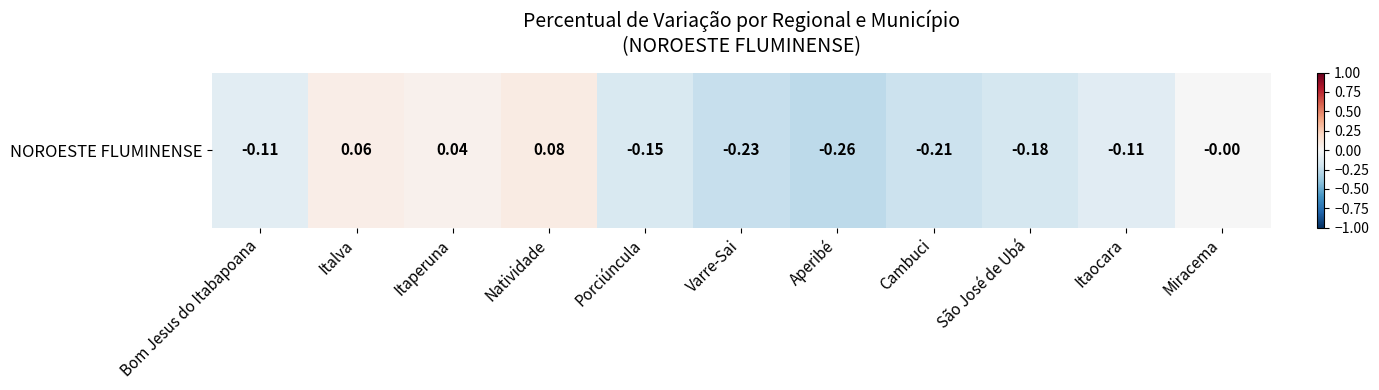

How many negative values are there?

8